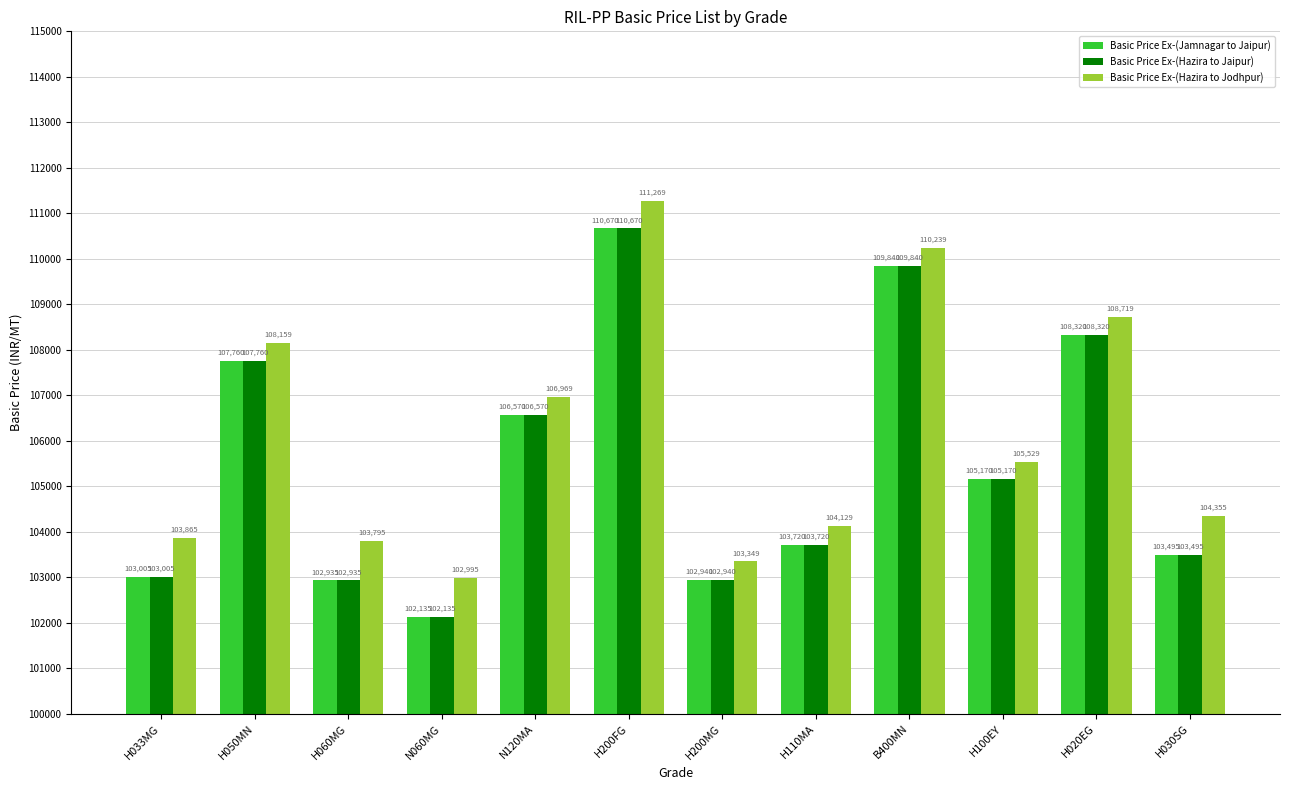

What is the value of the Basic Price Ex-(Jamnagar to Jaipur) bar at the 5th from the left?

106570